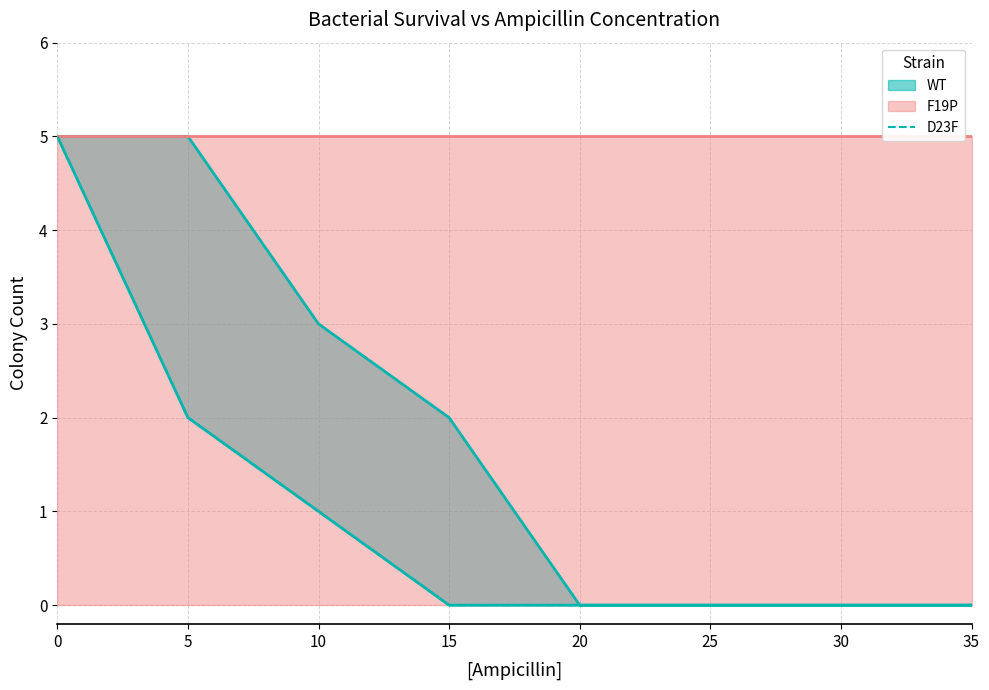

List the labels in order of value, smallest first.

15, 20, 25, 30, 35, 10, 5, 0